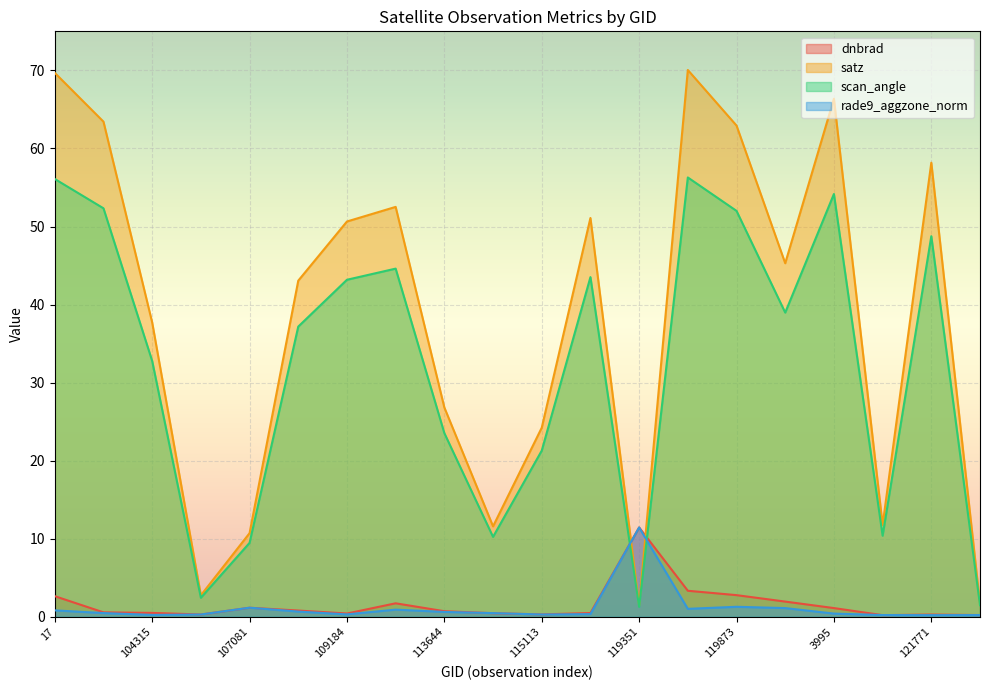

What is the difference between the maximum and minimum values in the satz series?

68.6